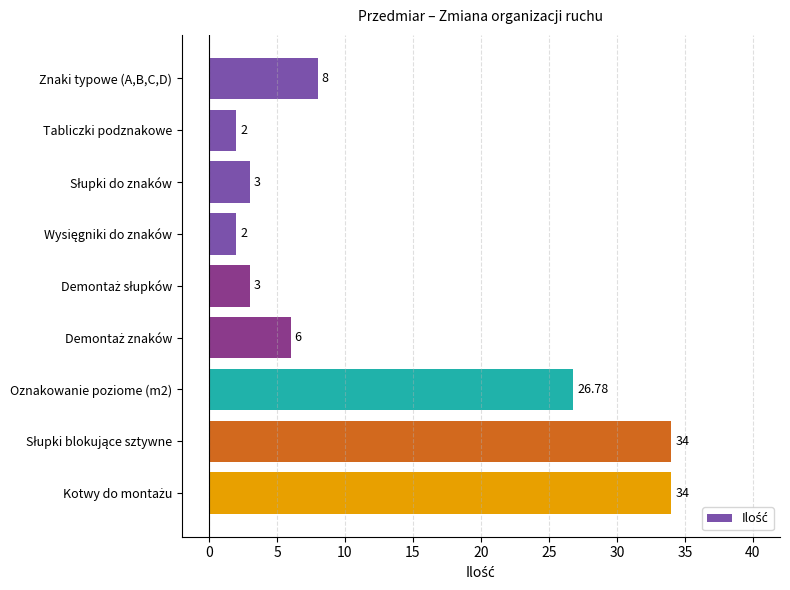

Does the chart contain stacked bars?

No